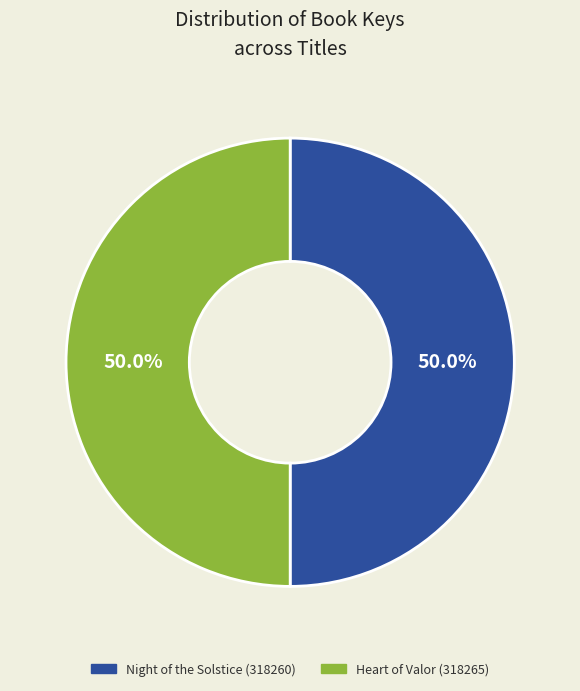

To the nearest percent, what portion does Heart of Valor (318265) represent?

50%